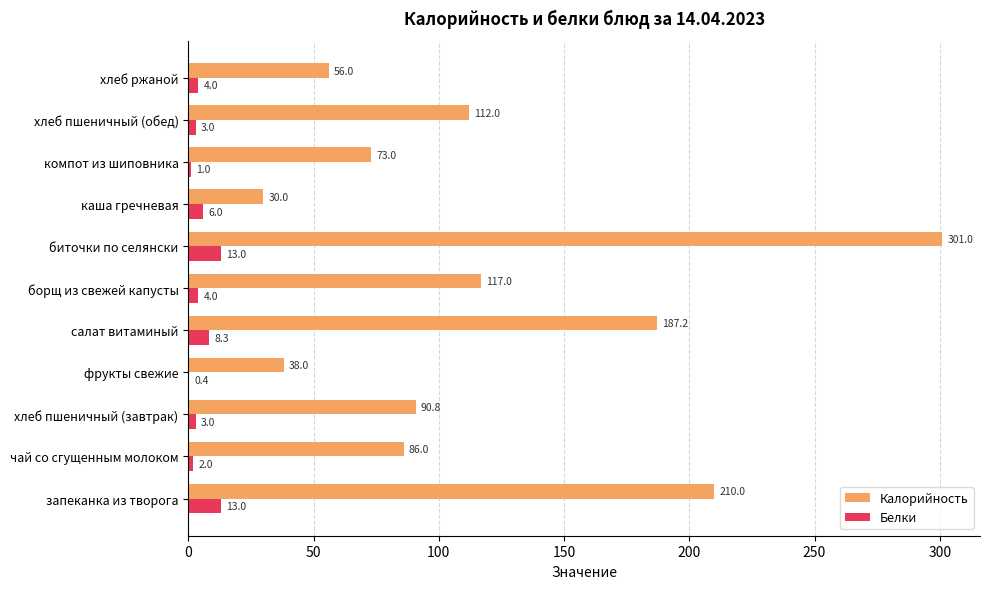

The value of Калорийность at биточки по селянски is 301.0. True or false?

True